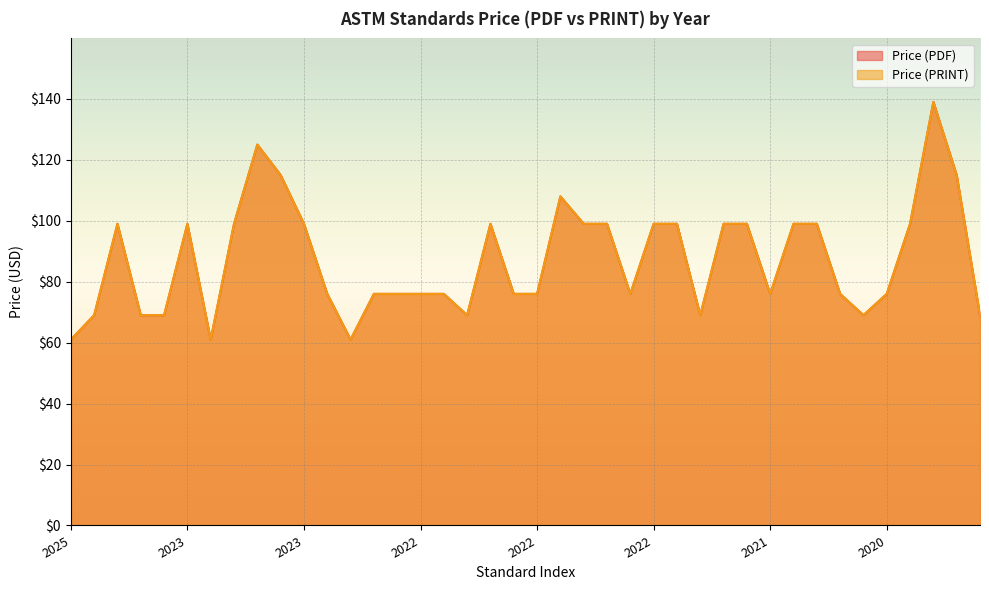

True or false: Price (PRINT) and Price (PDF) cross at least once.

False